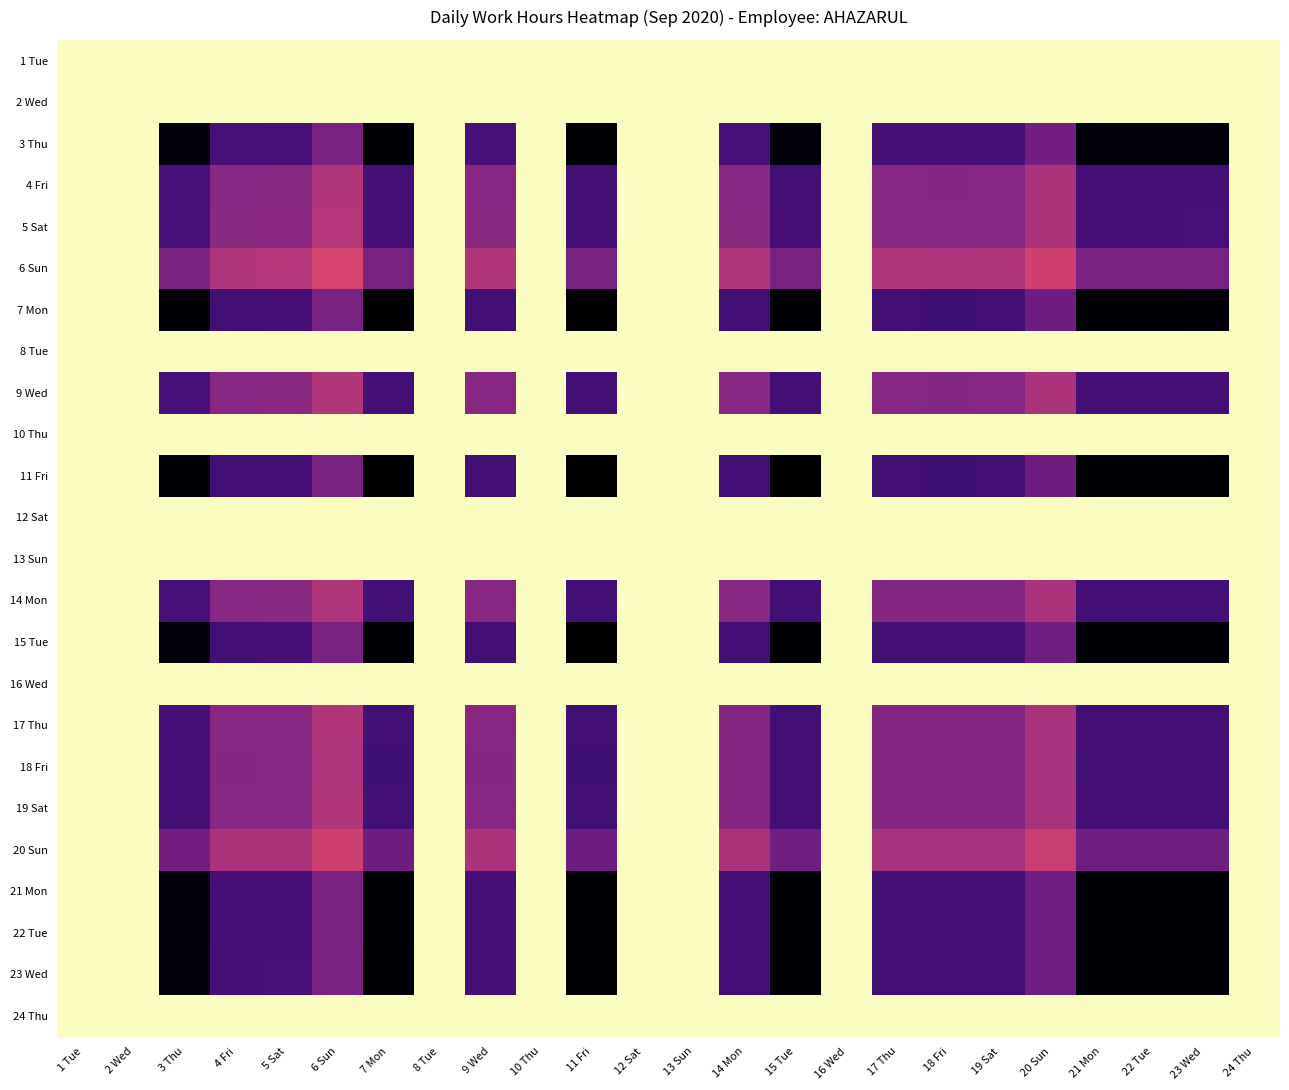

Reading left to right, extract all data points from this chart.

1 Tue: 1 Tue=0.0	2 Wed=0.0	3 Thu=0.0	4 Fri=0.0	5 Sat=0.0	6 Sun=0.0	7 Mon=0.0	8 Tue=0.0	9 Wed=0.0	10 Thu=0.0	11 Fri=0.0	12 Sat=0.0	13 Sun=0.0	14 Mon=0.0	15 Tue=0.0	16 Wed=0.0	17 Thu=0.0	18 Fri=0.0	19 Sat=0.0	20 Sun=0.0	21 Mon=0.0	22 Tue=0.0	23 Wed=0.0	24 Thu=0.0
2 Wed: 1 Tue=0.0	2 Wed=0.0	3 Thu=0.0	4 Fri=0.0	5 Sat=0.0	6 Sun=0.0	7 Mon=0.0	8 Tue=0.0	9 Wed=0.0	10 Thu=0.0	11 Fri=0.0	12 Sat=0.0	13 Sun=0.0	14 Mon=0.0	15 Tue=0.0	16 Wed=0.0	17 Thu=0.0	18 Fri=0.0	19 Sat=0.0	20 Sun=0.0	21 Mon=0.0	22 Tue=0.0	23 Wed=0.0	24 Thu=0.0
3 Thu: 1 Tue=0.0	2 Wed=0.0	3 Thu=1.0	4 Fri=0.8	5 Sat=0.8	6 Sun=0.6	7 Mon=1.0	8 Tue=0.0	9 Wed=0.8	10 Thu=0.0	11 Fri=1.0	12 Sat=0.0	13 Sun=0.0	14 Mon=0.8	15 Tue=1.0	16 Wed=0.0	17 Thu=0.8	18 Fri=0.8	19 Sat=0.8	20 Sun=0.7	21 Mon=1.0	22 Tue=1.0	23 Wed=1.0	24 Thu=0.0
4 Fri: 1 Tue=0.0	2 Wed=0.0	3 Thu=0.8	4 Fri=0.6	5 Sat=0.6	6 Sun=0.5	7 Mon=0.8	8 Tue=0.0	9 Wed=0.6	10 Thu=0.0	11 Fri=0.8	12 Sat=0.0	13 Sun=0.0	14 Mon=0.6	15 Tue=0.8	16 Wed=0.0	17 Thu=0.6	18 Fri=0.6	19 Sat=0.6	20 Sun=0.5	21 Mon=0.8	22 Tue=0.8	23 Wed=0.8	24 Thu=0.0
5 Sat: 1 Tue=0.0	2 Wed=0.0	3 Thu=0.8	4 Fri=0.6	5 Sat=0.6	6 Sun=0.5	7 Mon=0.8	8 Tue=0.0	9 Wed=0.6	10 Thu=0.0	11 Fri=0.8	12 Sat=0.0	13 Sun=0.0	14 Mon=0.6	15 Tue=0.8	16 Wed=0.0	17 Thu=0.6	18 Fri=0.6	19 Sat=0.6	20 Sun=0.5	21 Mon=0.8	22 Tue=0.8	23 Wed=0.8	24 Thu=0.0
6 Sun: 1 Tue=0.0	2 Wed=0.0	3 Thu=0.6	4 Fri=0.5	5 Sat=0.5	6 Sun=0.4	7 Mon=0.7	8 Tue=0.0	9 Wed=0.5	10 Thu=0.0	11 Fri=0.7	12 Sat=0.0	13 Sun=0.0	14 Mon=0.5	15 Tue=0.6	16 Wed=0.0	17 Thu=0.5	18 Fri=0.5	19 Sat=0.5	20 Sun=0.4	21 Mon=0.6	22 Tue=0.6	23 Wed=0.6	24 Thu=0.0
7 Mon: 1 Tue=0.0	2 Wed=0.0	3 Thu=1.0	4 Fri=0.8	5 Sat=0.8	6 Sun=0.7	7 Mon=1.0	8 Tue=0.0	9 Wed=0.8	10 Thu=0.0	11 Fri=1.0	12 Sat=0.0	13 Sun=0.0	14 Mon=0.8	15 Tue=1.0	16 Wed=0.0	17 Thu=0.8	18 Fri=0.8	19 Sat=0.8	20 Sun=0.7	21 Mon=1.0	22 Tue=1.0	23 Wed=1.0	24 Thu=0.0
8 Tue: 1 Tue=0.0	2 Wed=0.0	3 Thu=0.0	4 Fri=0.0	5 Sat=0.0	6 Sun=0.0	7 Mon=0.0	8 Tue=0.0	9 Wed=0.0	10 Thu=0.0	11 Fri=0.0	12 Sat=0.0	13 Sun=0.0	14 Mon=0.0	15 Tue=0.0	16 Wed=0.0	17 Thu=0.0	18 Fri=0.0	19 Sat=0.0	20 Sun=0.0	21 Mon=0.0	22 Tue=0.0	23 Wed=0.0	24 Thu=0.0
9 Wed: 1 Tue=0.0	2 Wed=0.0	3 Thu=0.8	4 Fri=0.6	5 Sat=0.6	6 Sun=0.5	7 Mon=0.8	8 Tue=0.0	9 Wed=0.6	10 Thu=0.0	11 Fri=0.8	12 Sat=0.0	13 Sun=0.0	14 Mon=0.6	15 Tue=0.8	16 Wed=0.0	17 Thu=0.6	18 Fri=0.6	19 Sat=0.6	20 Sun=0.5	21 Mon=0.8	22 Tue=0.8	23 Wed=0.8	24 Thu=0.0
10 Thu: 1 Tue=0.0	2 Wed=0.0	3 Thu=0.0	4 Fri=0.0	5 Sat=0.0	6 Sun=0.0	7 Mon=0.0	8 Tue=0.0	9 Wed=0.0	10 Thu=0.0	11 Fri=0.0	12 Sat=0.0	13 Sun=0.0	14 Mon=0.0	15 Tue=0.0	16 Wed=0.0	17 Thu=0.0	18 Fri=0.0	19 Sat=0.0	20 Sun=0.0	21 Mon=0.0	22 Tue=0.0	23 Wed=0.0	24 Thu=0.0
11 Fri: 1 Tue=0.0	2 Wed=0.0	3 Thu=1.0	4 Fri=0.8	5 Sat=0.8	6 Sun=0.7	7 Mon=1.0	8 Tue=0.0	9 Wed=0.8	10 Thu=0.0	11 Fri=1.0	12 Sat=0.0	13 Sun=0.0	14 Mon=0.8	15 Tue=1.0	16 Wed=0.0	17 Thu=0.8	18 Fri=0.8	19 Sat=0.8	20 Sun=0.7	21 Mon=1.0	22 Tue=1.0	23 Wed=1.0	24 Thu=0.0
12 Sat: 1 Tue=0.0	2 Wed=0.0	3 Thu=0.0	4 Fri=0.0	5 Sat=0.0	6 Sun=0.0	7 Mon=0.0	8 Tue=0.0	9 Wed=0.0	10 Thu=0.0	11 Fri=0.0	12 Sat=0.0	13 Sun=0.0	14 Mon=0.0	15 Tue=0.0	16 Wed=0.0	17 Thu=0.0	18 Fri=0.0	19 Sat=0.0	20 Sun=0.0	21 Mon=0.0	22 Tue=0.0	23 Wed=0.0	24 Thu=0.0
13 Sun: 1 Tue=0.0	2 Wed=0.0	3 Thu=0.0	4 Fri=0.0	5 Sat=0.0	6 Sun=0.0	7 Mon=0.0	8 Tue=0.0	9 Wed=0.0	10 Thu=0.0	11 Fri=0.0	12 Sat=0.0	13 Sun=0.0	14 Mon=0.0	15 Tue=0.0	16 Wed=0.0	17 Thu=0.0	18 Fri=0.0	19 Sat=0.0	20 Sun=0.0	21 Mon=0.0	22 Tue=0.0	23 Wed=0.0	24 Thu=0.0
14 Mon: 1 Tue=0.0	2 Wed=0.0	3 Thu=0.8	4 Fri=0.6	5 Sat=0.6	6 Sun=0.5	7 Mon=0.8	8 Tue=0.0	9 Wed=0.6	10 Thu=0.0	11 Fri=0.8	12 Sat=0.0	13 Sun=0.0	14 Mon=0.6	15 Tue=0.8	16 Wed=0.0	17 Thu=0.6	18 Fri=0.6	19 Sat=0.6	20 Sun=0.5	21 Mon=0.8	22 Tue=0.8	23 Wed=0.8	24 Thu=0.0
15 Tue: 1 Tue=0.0	2 Wed=0.0	3 Thu=1.0	4 Fri=0.8	5 Sat=0.8	6 Sun=0.6	7 Mon=1.0	8 Tue=0.0	9 Wed=0.8	10 Thu=0.0	11 Fri=1.0	12 Sat=0.0	13 Sun=0.0	14 Mon=0.8	15 Tue=1.0	16 Wed=0.0	17 Thu=0.8	18 Fri=0.8	19 Sat=0.8	20 Sun=0.7	21 Mon=1.0	22 Tue=1.0	23 Wed=1.0	24 Thu=0.0
16 Wed: 1 Tue=0.0	2 Wed=0.0	3 Thu=0.0	4 Fri=0.0	5 Sat=0.0	6 Sun=0.0	7 Mon=0.0	8 Tue=0.0	9 Wed=0.0	10 Thu=0.0	11 Fri=0.0	12 Sat=0.0	13 Sun=0.0	14 Mon=0.0	15 Tue=0.0	16 Wed=0.0	17 Thu=0.0	18 Fri=0.0	19 Sat=0.0	20 Sun=0.0	21 Mon=0.0	22 Tue=0.0	23 Wed=0.0	24 Thu=0.0
17 Thu: 1 Tue=0.0	2 Wed=0.0	3 Thu=0.8	4 Fri=0.6	5 Sat=0.6	6 Sun=0.5	7 Mon=0.8	8 Tue=0.0	9 Wed=0.6	10 Thu=0.0	11 Fri=0.8	12 Sat=0.0	13 Sun=0.0	14 Mon=0.6	15 Tue=0.8	16 Wed=0.0	17 Thu=0.6	18 Fri=0.6	19 Sat=0.6	20 Sun=0.5	21 Mon=0.8	22 Tue=0.8	23 Wed=0.8	24 Thu=0.0
18 Fri: 1 Tue=0.0	2 Wed=0.0	3 Thu=0.8	4 Fri=0.6	5 Sat=0.6	6 Sun=0.5	7 Mon=0.8	8 Tue=0.0	9 Wed=0.6	10 Thu=0.0	11 Fri=0.8	12 Sat=0.0	13 Sun=0.0	14 Mon=0.6	15 Tue=0.8	16 Wed=0.0	17 Thu=0.6	18 Fri=0.6	19 Sat=0.6	20 Sun=0.5	21 Mon=0.8	22 Tue=0.8	23 Wed=0.8	24 Thu=0.0
19 Sat: 1 Tue=0.0	2 Wed=0.0	3 Thu=0.8	4 Fri=0.6	5 Sat=0.6	6 Sun=0.5	7 Mon=0.8	8 Tue=0.0	9 Wed=0.6	10 Thu=0.0	11 Fri=0.8	12 Sat=0.0	13 Sun=0.0	14 Mon=0.6	15 Tue=0.8	16 Wed=0.0	17 Thu=0.6	18 Fri=0.6	19 Sat=0.6	20 Sun=0.5	21 Mon=0.8	22 Tue=0.8	23 Wed=0.8	24 Thu=0.0
20 Sun: 1 Tue=0.0	2 Wed=0.0	3 Thu=0.7	4 Fri=0.5	5 Sat=0.5	6 Sun=0.4	7 Mon=0.7	8 Tue=0.0	9 Wed=0.5	10 Thu=0.0	11 Fri=0.7	12 Sat=0.0	13 Sun=0.0	14 Mon=0.5	15 Tue=0.7	16 Wed=0.0	17 Thu=0.5	18 Fri=0.5	19 Sat=0.5	20 Sun=0.5	21 Mon=0.7	22 Tue=0.7	23 Wed=0.7	24 Thu=0.0
21 Mon: 1 Tue=0.0	2 Wed=0.0	3 Thu=1.0	4 Fri=0.8	5 Sat=0.8	6 Sun=0.6	7 Mon=1.0	8 Tue=0.0	9 Wed=0.8	10 Thu=0.0	11 Fri=1.0	12 Sat=0.0	13 Sun=0.0	14 Mon=0.8	15 Tue=1.0	16 Wed=0.0	17 Thu=0.8	18 Fri=0.8	19 Sat=0.8	20 Sun=0.7	21 Mon=1.0	22 Tue=1.0	23 Wed=1.0	24 Thu=0.0
22 Tue: 1 Tue=0.0	2 Wed=0.0	3 Thu=1.0	4 Fri=0.8	5 Sat=0.8	6 Sun=0.6	7 Mon=1.0	8 Tue=0.0	9 Wed=0.8	10 Thu=0.0	11 Fri=1.0	12 Sat=0.0	13 Sun=0.0	14 Mon=0.8	15 Tue=1.0	16 Wed=0.0	17 Thu=0.8	18 Fri=0.8	19 Sat=0.8	20 Sun=0.7	21 Mon=1.0	22 Tue=1.0	23 Wed=1.0	24 Thu=0.0
23 Wed: 1 Tue=0.0	2 Wed=0.0	3 Thu=1.0	4 Fri=0.8	5 Sat=0.8	6 Sun=0.6	7 Mon=1.0	8 Tue=0.0	9 Wed=0.8	10 Thu=0.0	11 Fri=1.0	12 Sat=0.0	13 Sun=0.0	14 Mon=0.8	15 Tue=1.0	16 Wed=0.0	17 Thu=0.8	18 Fri=0.8	19 Sat=0.8	20 Sun=0.7	21 Mon=1.0	22 Tue=1.0	23 Wed=1.0	24 Thu=0.0
24 Thu: 1 Tue=0.0	2 Wed=0.0	3 Thu=0.0	4 Fri=0.0	5 Sat=0.0	6 Sun=0.0	7 Mon=0.0	8 Tue=0.0	9 Wed=0.0	10 Thu=0.0	11 Fri=0.0	12 Sat=0.0	13 Sun=0.0	14 Mon=0.0	15 Tue=0.0	16 Wed=0.0	17 Thu=0.0	18 Fri=0.0	19 Sat=0.0	20 Sun=0.0	21 Mon=0.0	22 Tue=0.0	23 Wed=0.0	24 Thu=0.0